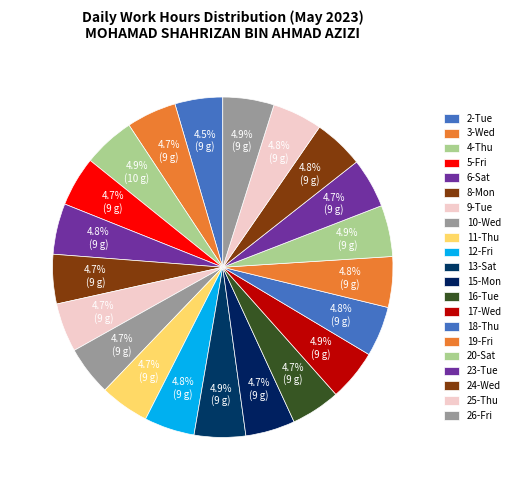

What percentage is the 17-Wed slice, to the nearest percent?

5%